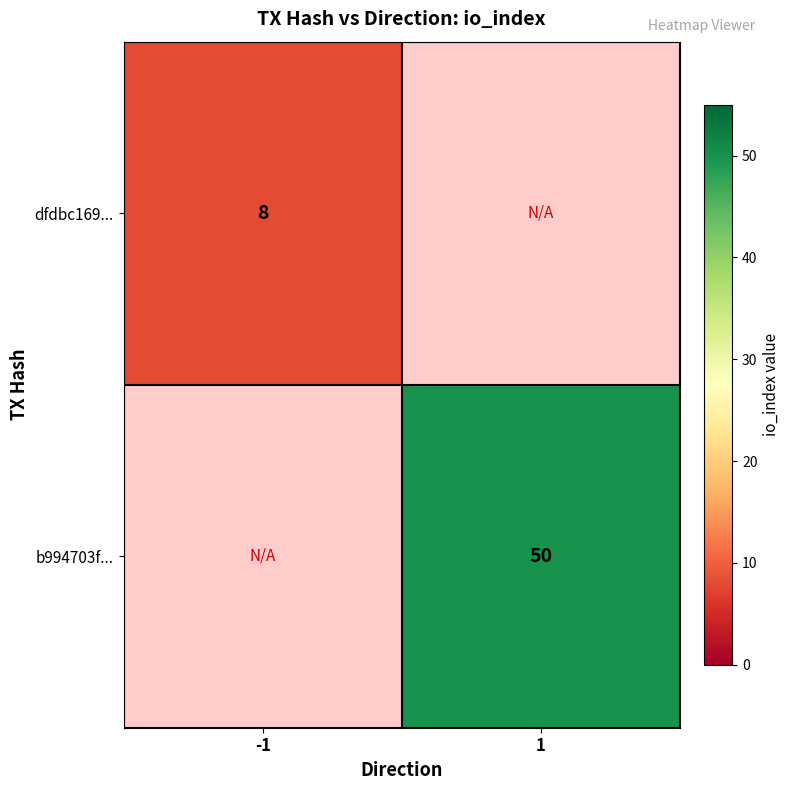

The dfdbc169... series shows 12 at -1. True or false?

False